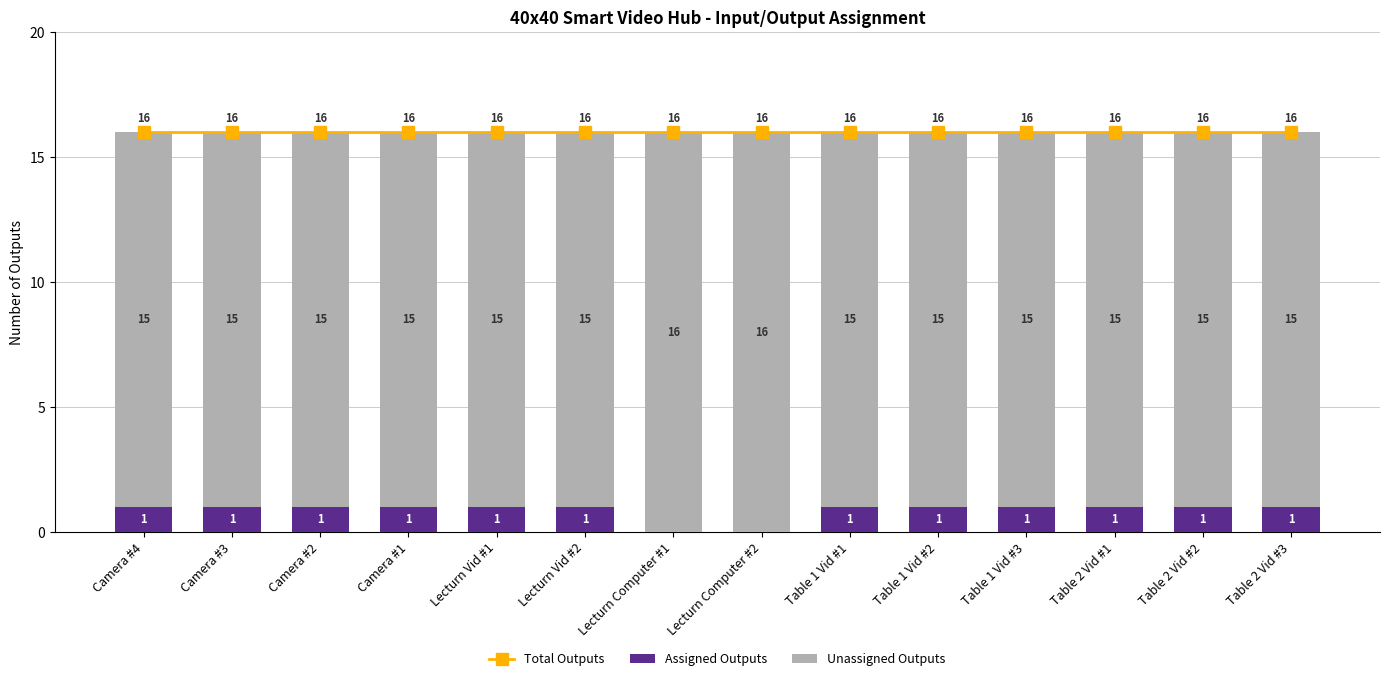

How many Assigned Outputs values are between 1 and 2?

12